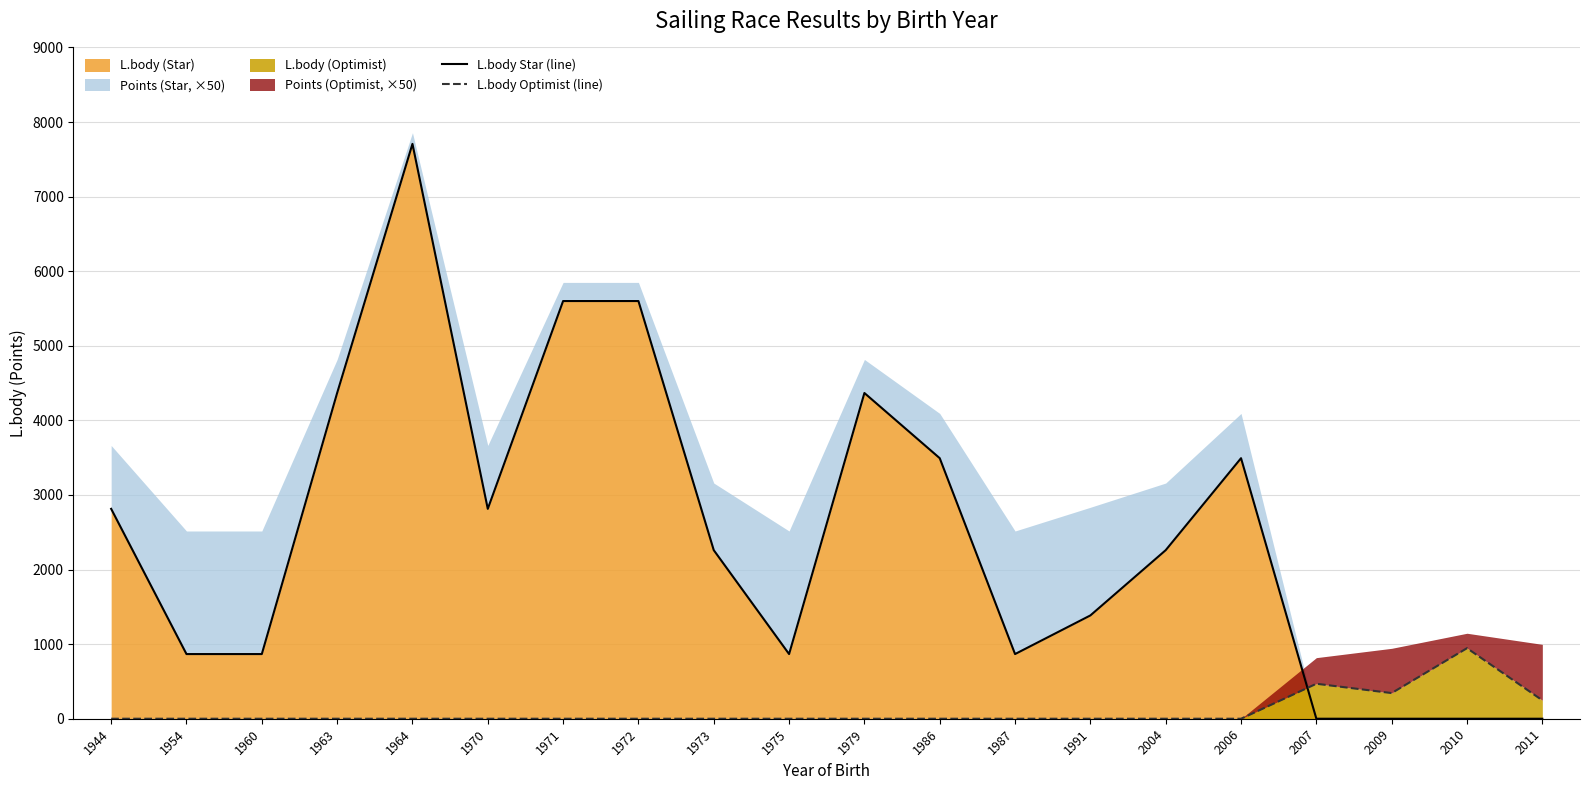

Rank the categories by L.body Optimist (line) value from lowest to highest.

1944, 1954, 1960, 1963, 1964, 1970, 1971, 1972, 1973, 1975, 1979, 1986, 1987, 1991, 2004, 2006, 2011, 2009, 2007, 2010